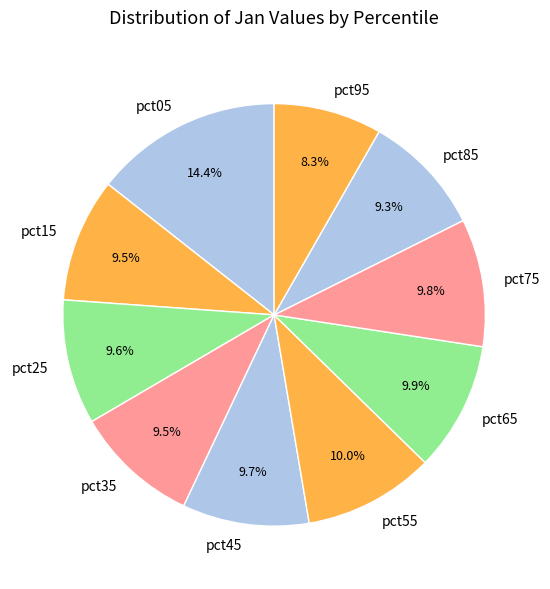

Is there a majority slice in this chart?

No